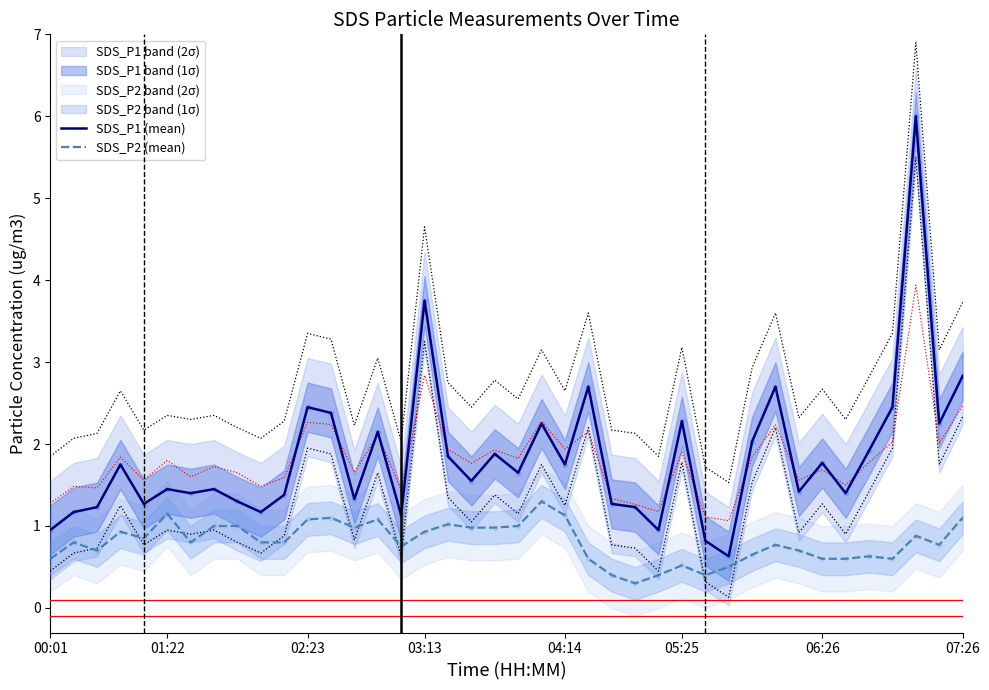

What is the maximum value for SDS_P2 (mean)?

1.3